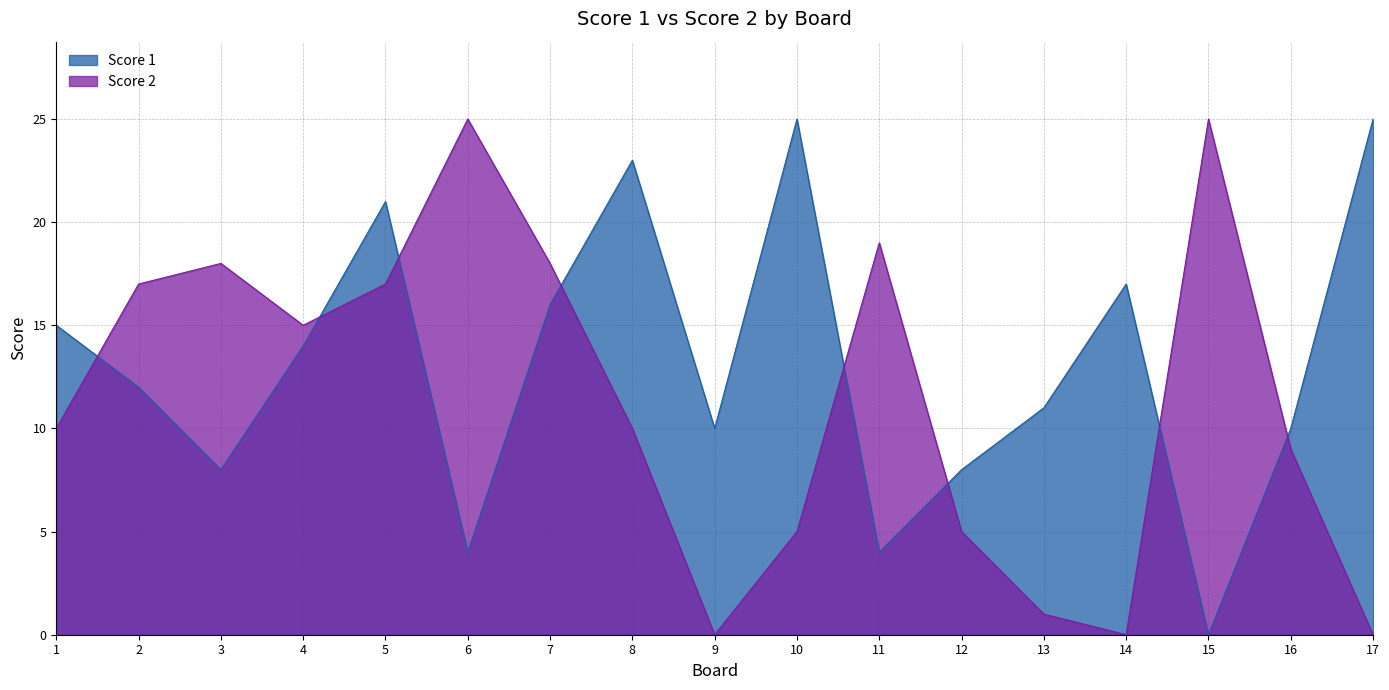

What is the sum of all Score 2 values?

194